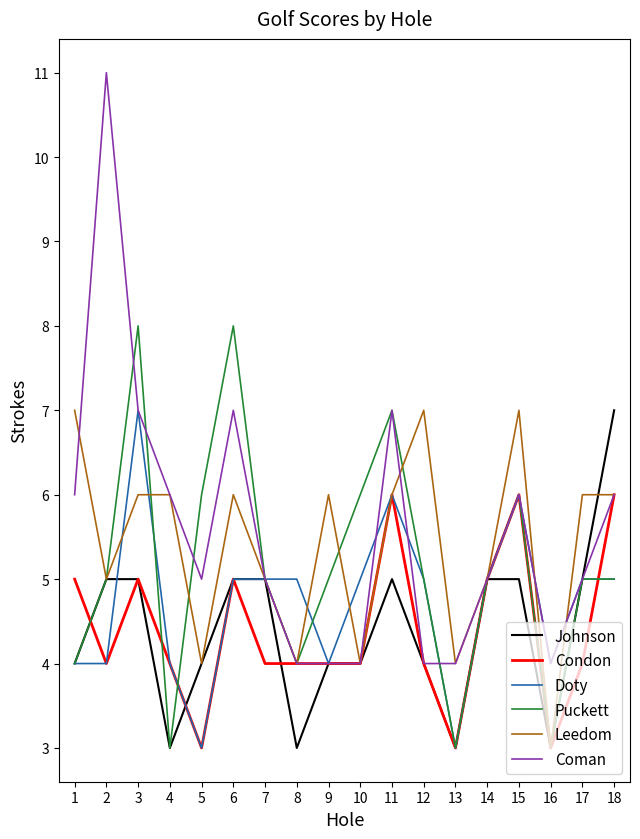

At which category is the sum across all series the highest?

3